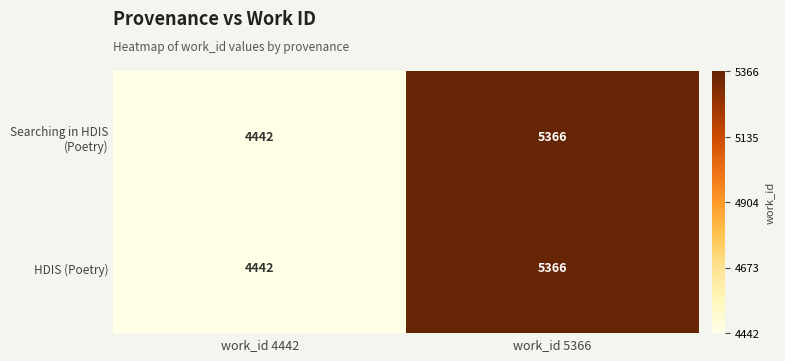

At which label is HDIS (Poetry) closest to 4904?

work_id 4442